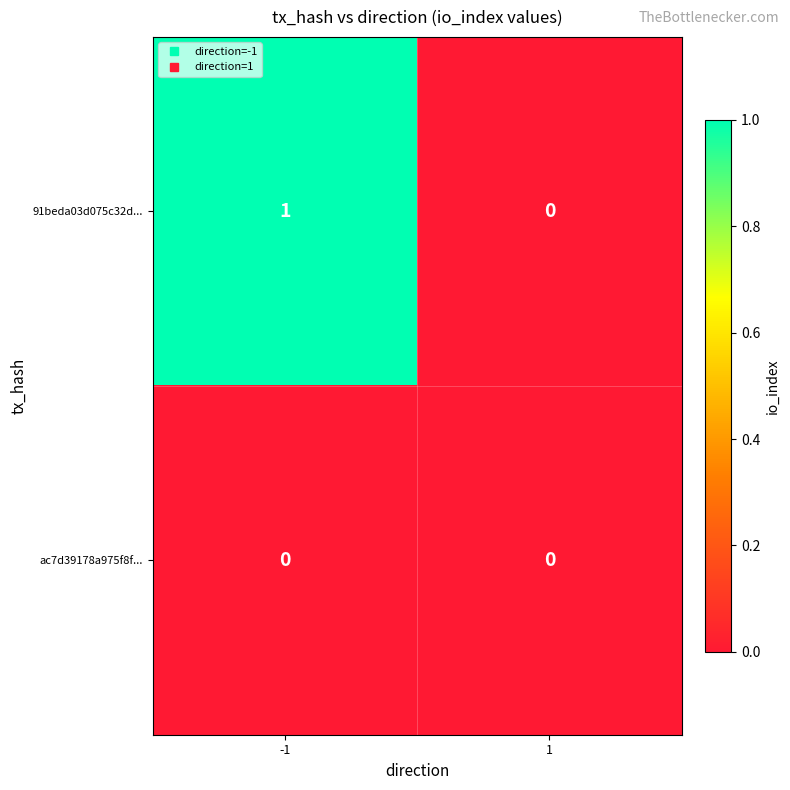

Reading left to right, what are all the values shown in this chart?

91beda03d075c32d...: 1	0
ac7d39178a975f8f...: 0	0